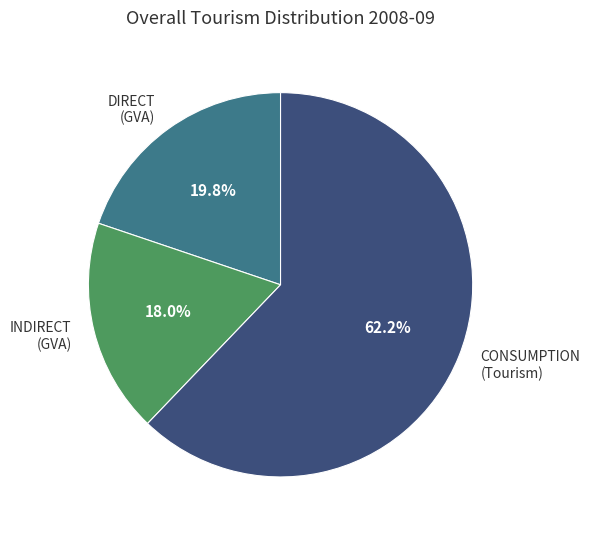

To the nearest percent, what is the difference between the largest and smallest slice percentages?

44%